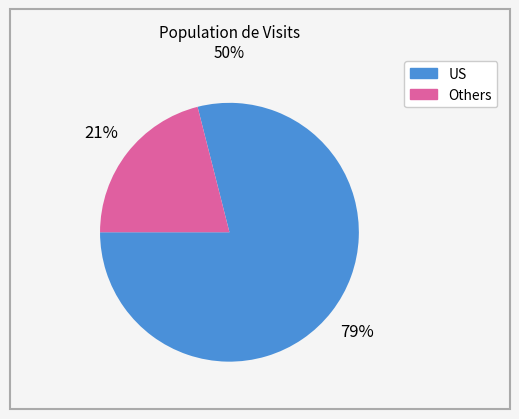

To the nearest percent, what is the difference between the largest and smallest slice percentages?

58%